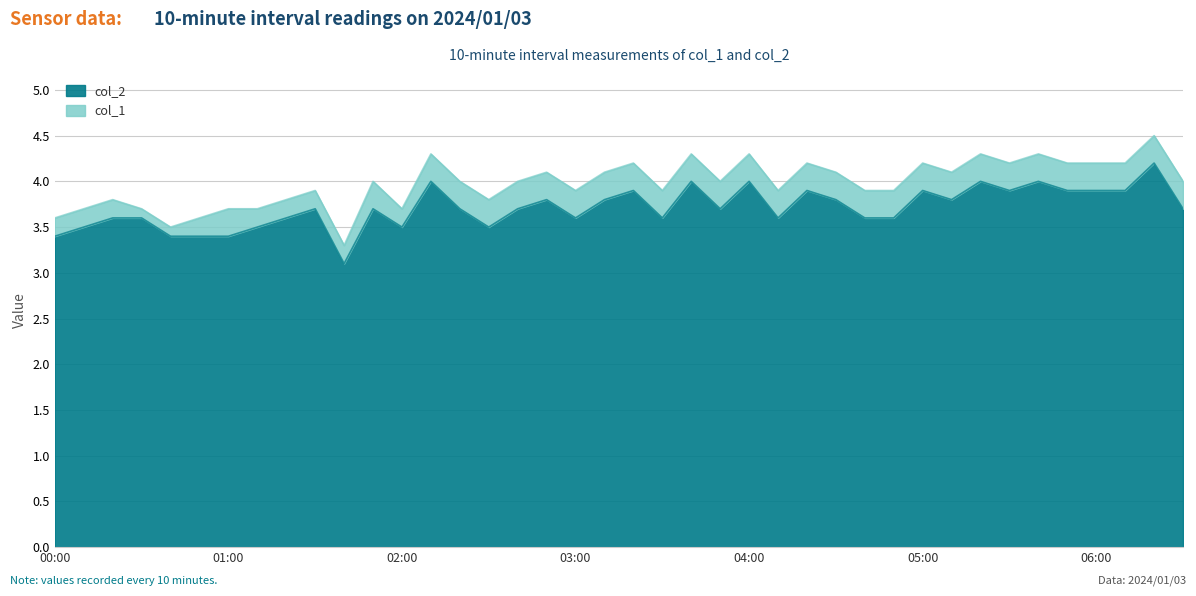

What is the average value?

3.7